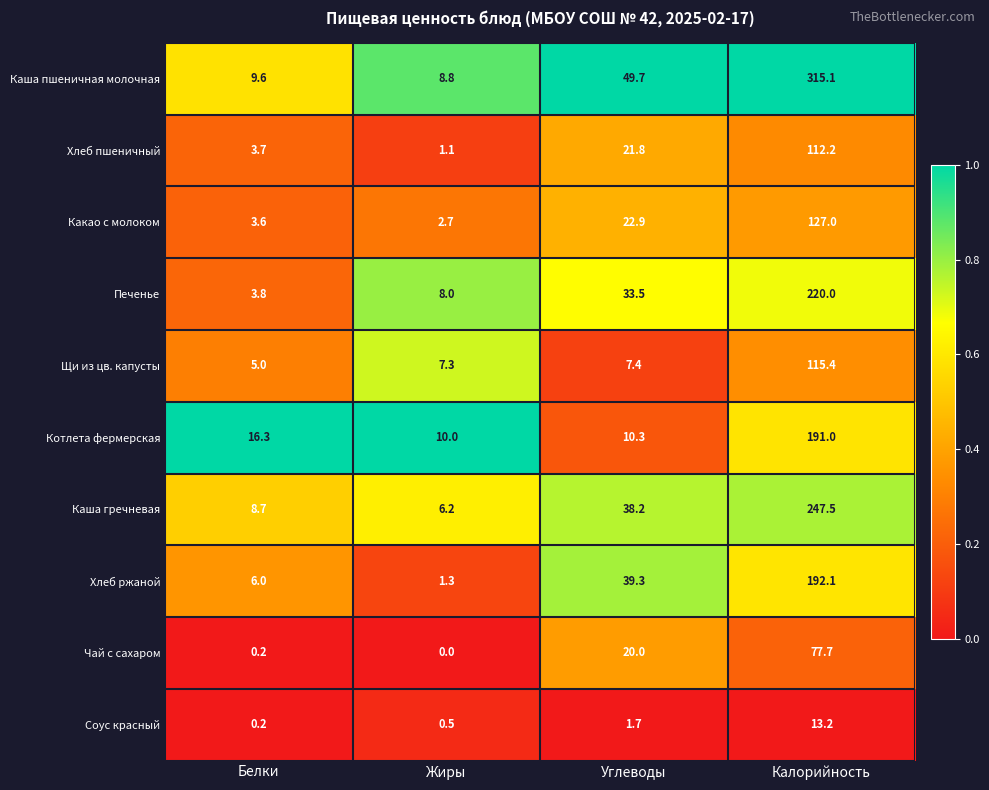

What is the maximum value shown in the chart?

315.1